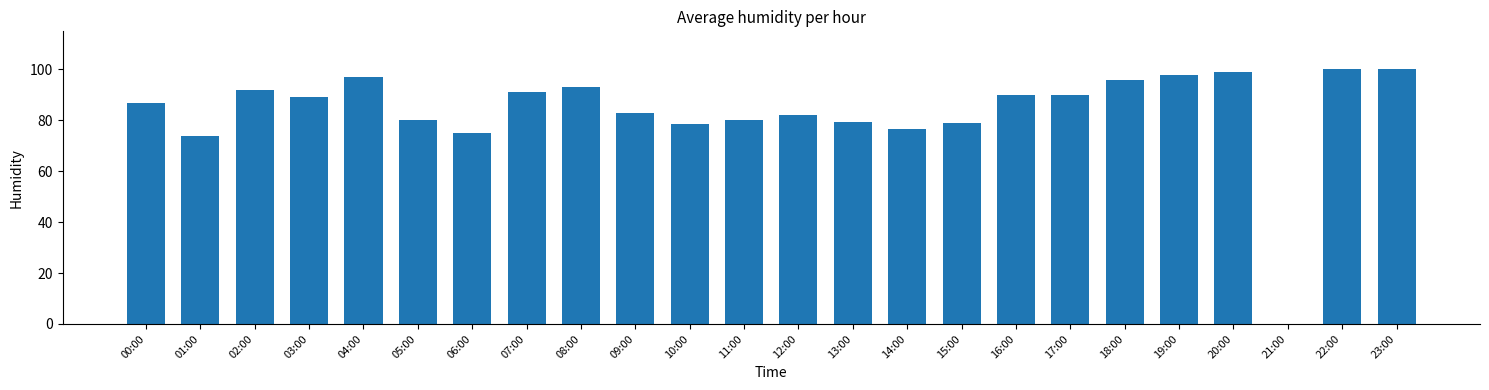

What is the sum of all values?

2009.5